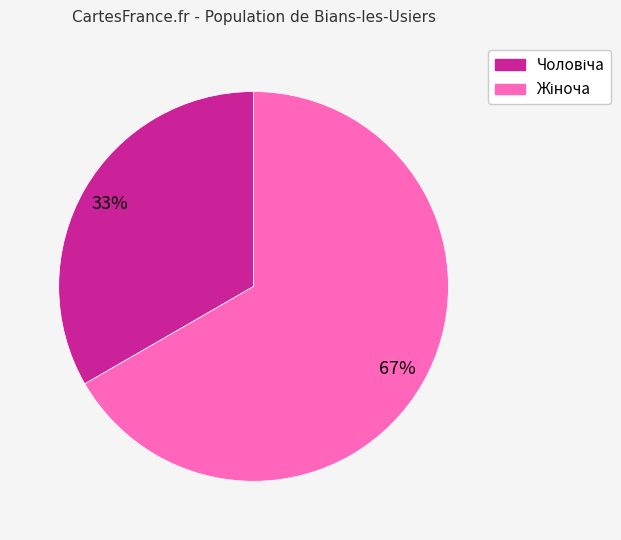

To the nearest percent, what is the average slice percentage?

50%